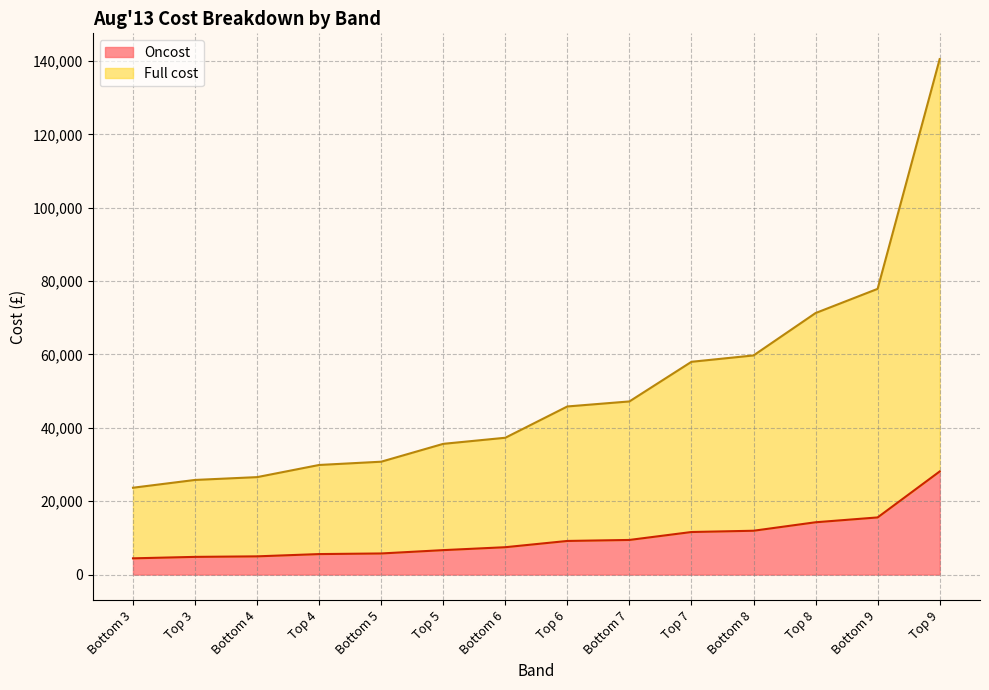

What is the total value across all series at Bottom 3?

23673.3